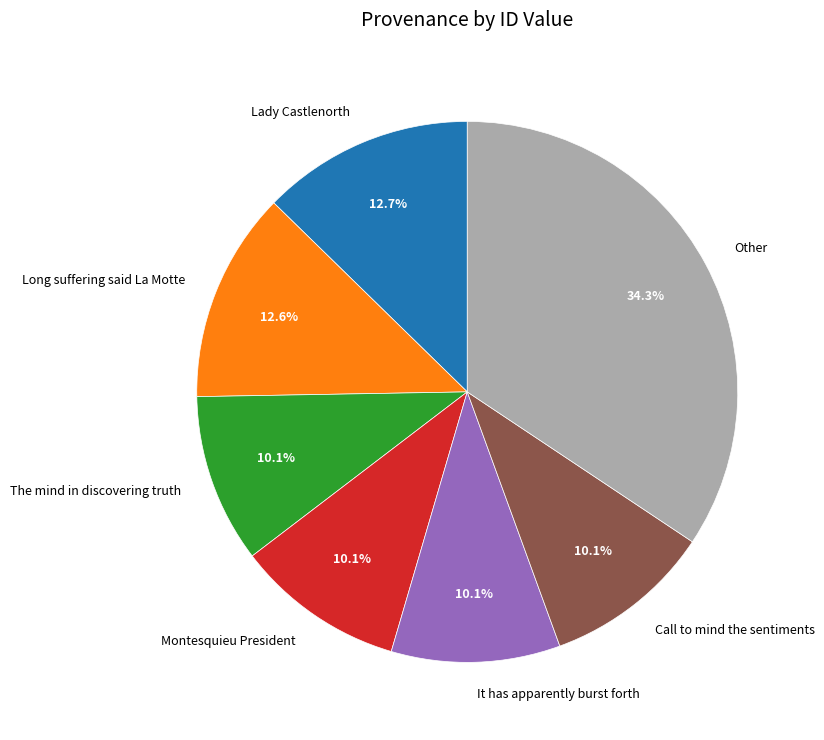

True or false: Montesquieu President accounts for 10% of the total.

True